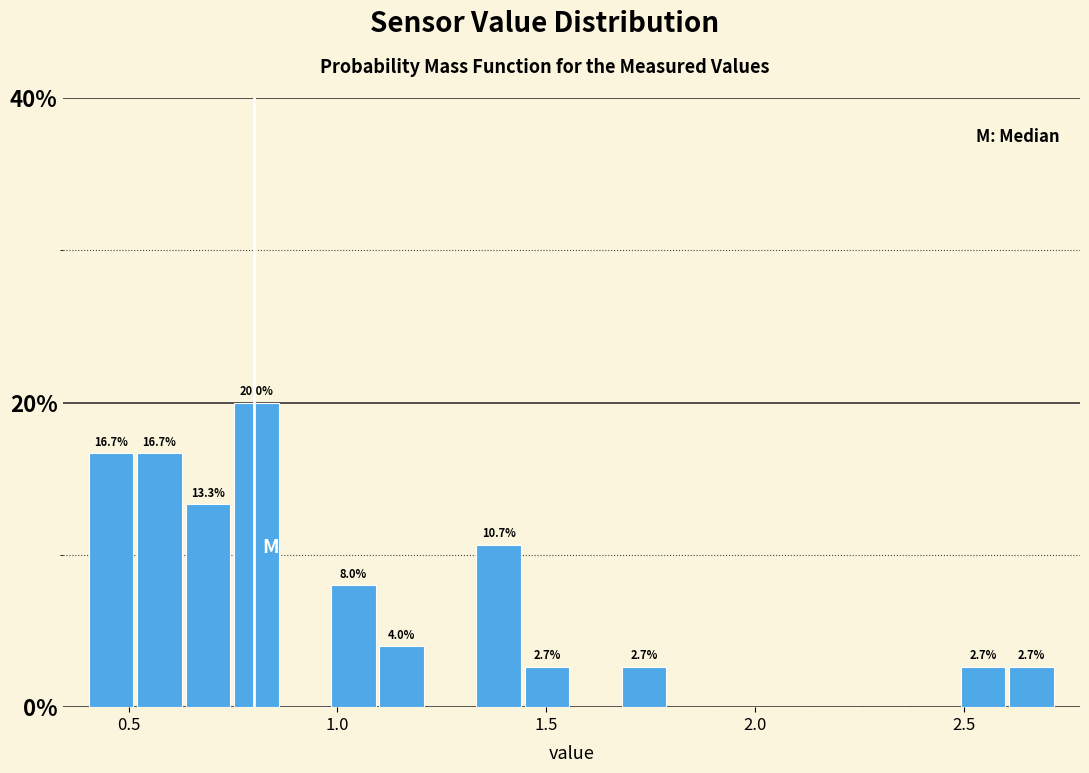

Read against the x-axis, roughly where is the centre of the tallest bar?

0.80